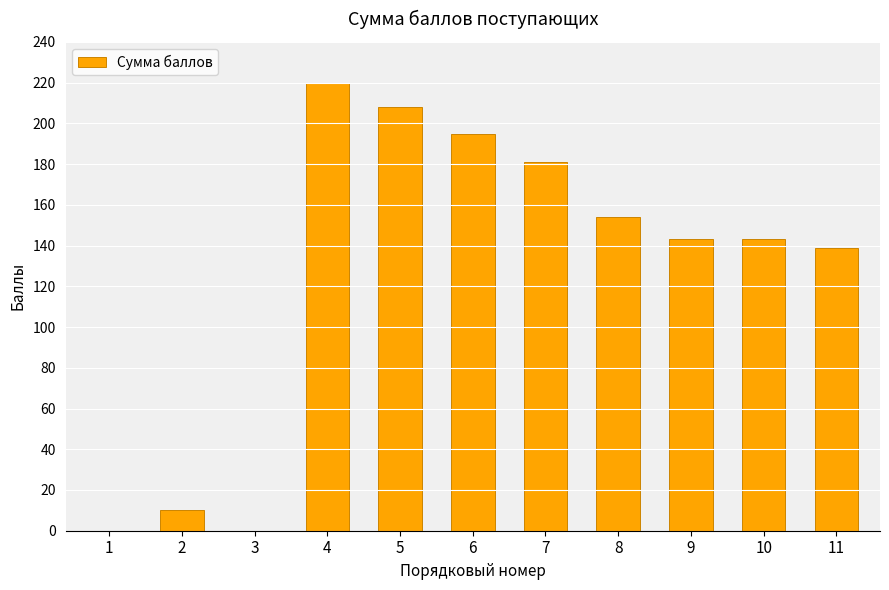

What is the greatest value displayed?

220